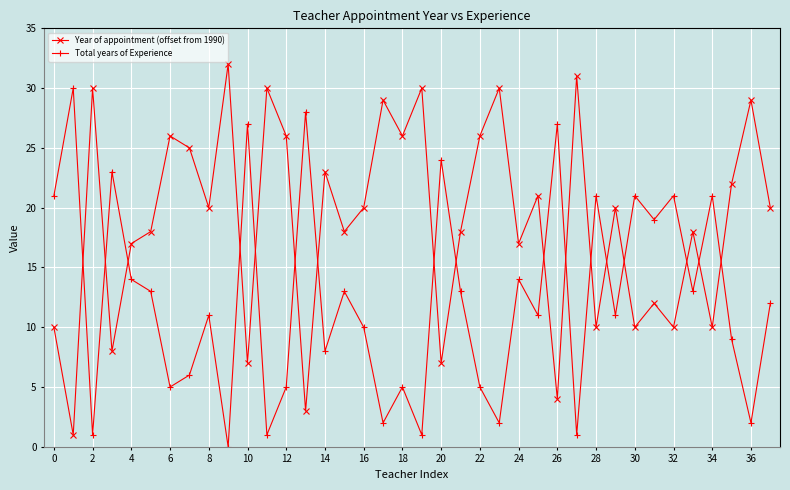

What is the value of the Total years of Experience point at the 16th from the left?

13